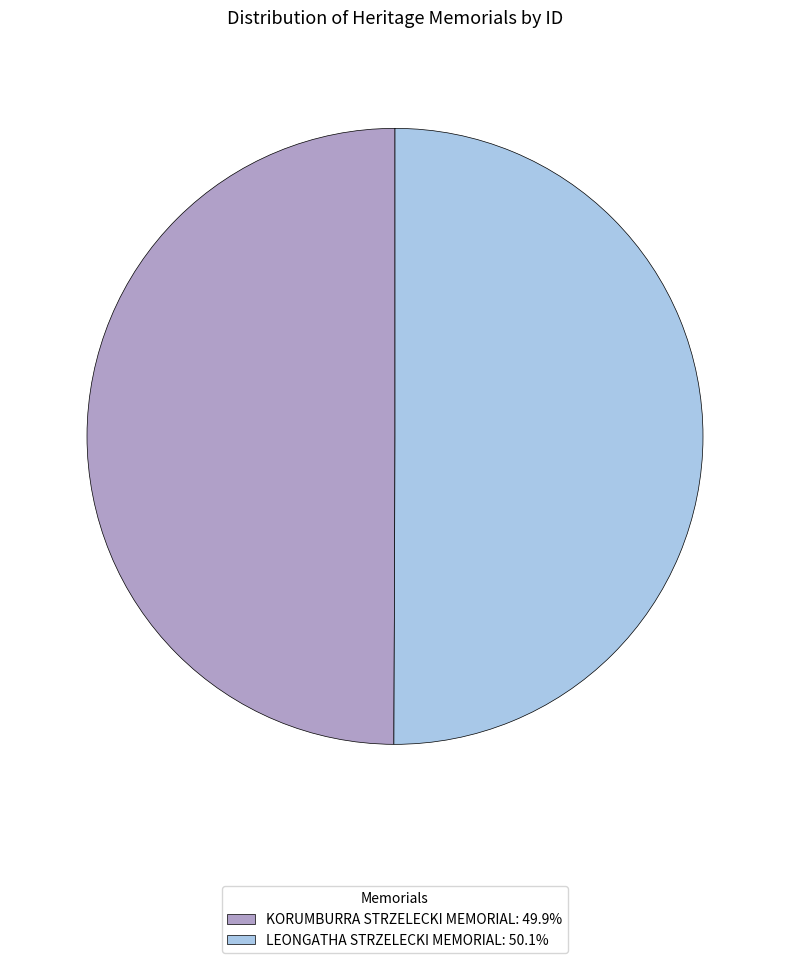

Approximately how many times larger is the value at KORUMBURRA STRZELECKI MEMORIAL compared to LEONGATHA STRZELECKI MEMORIAL?

1.0